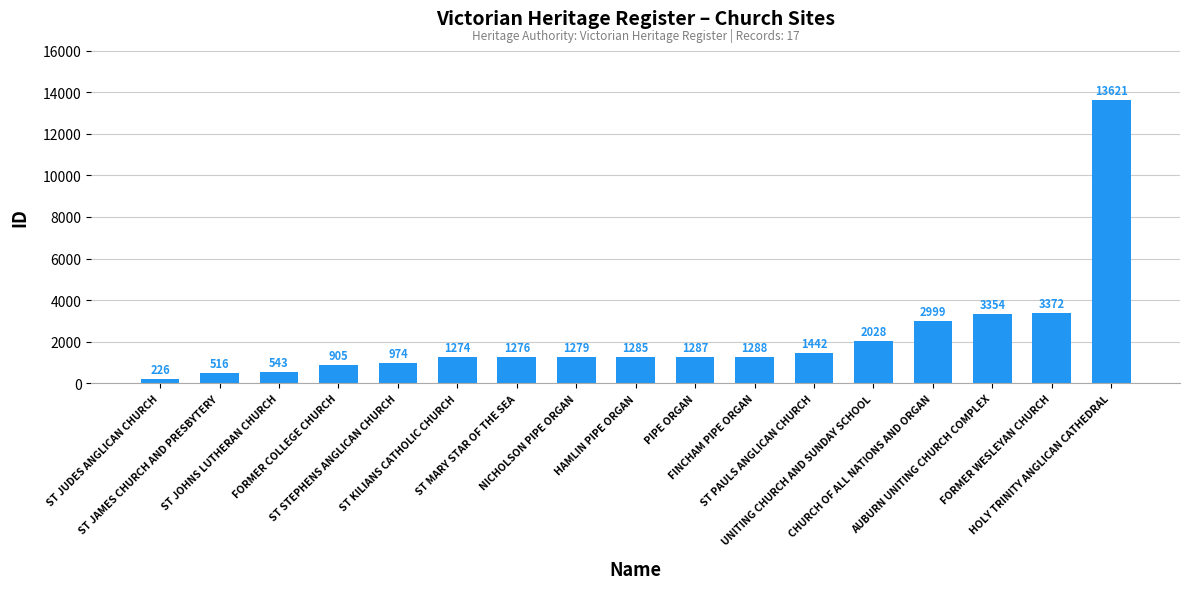

What is the average value?

2216